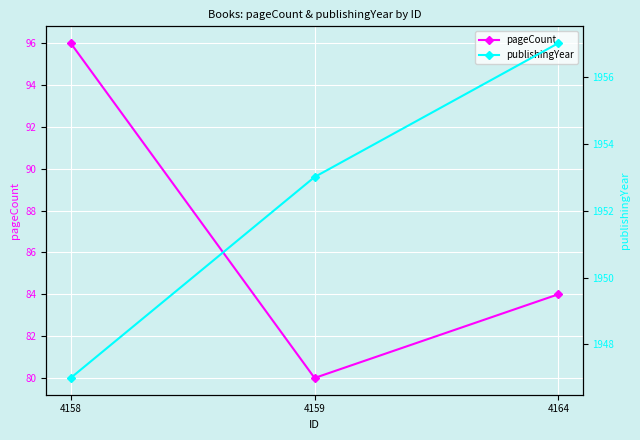

What is the total value across all series at 4159?

2033